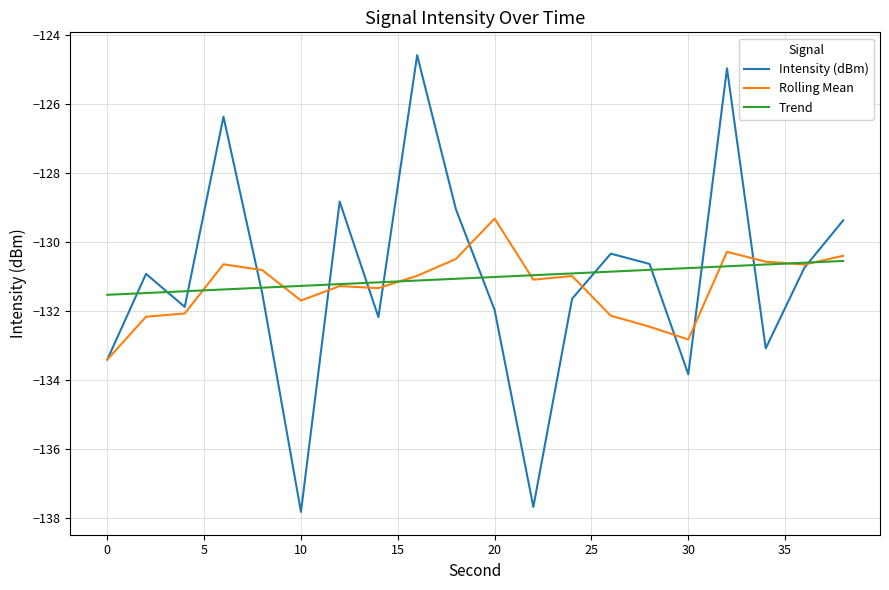

Which series has the largest range (max minus min)?

Intensity (dBm)